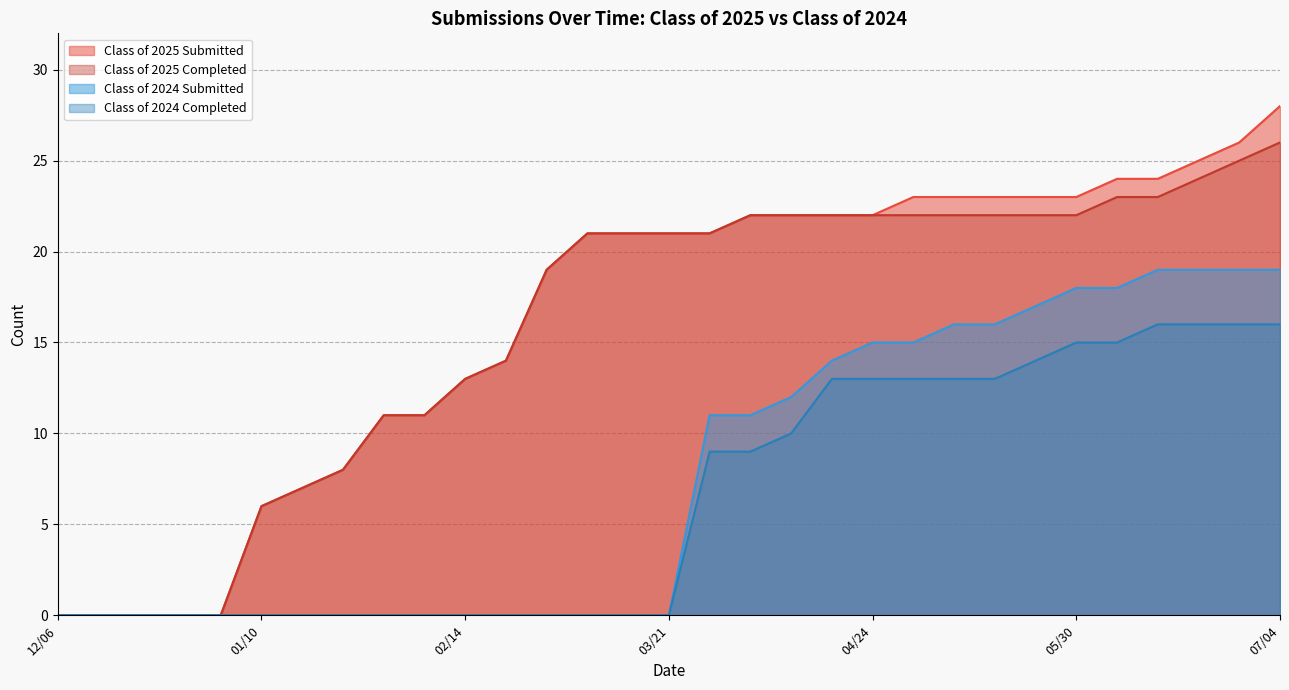

True or false: Class of 2024 Submitted has more than 2 interior local peaks.

False